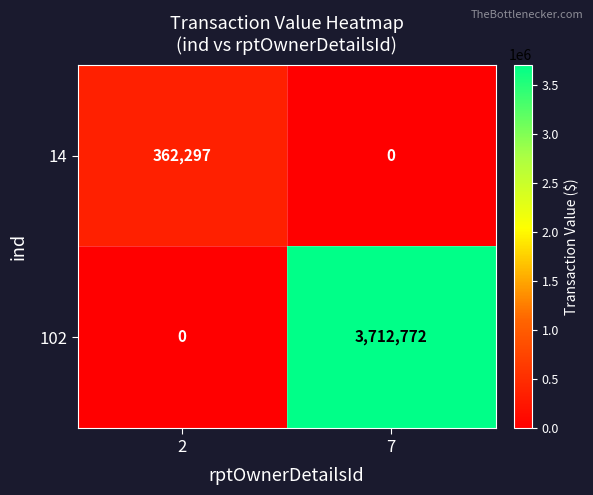

At how many categories does at least one series exceed 2281222?

1